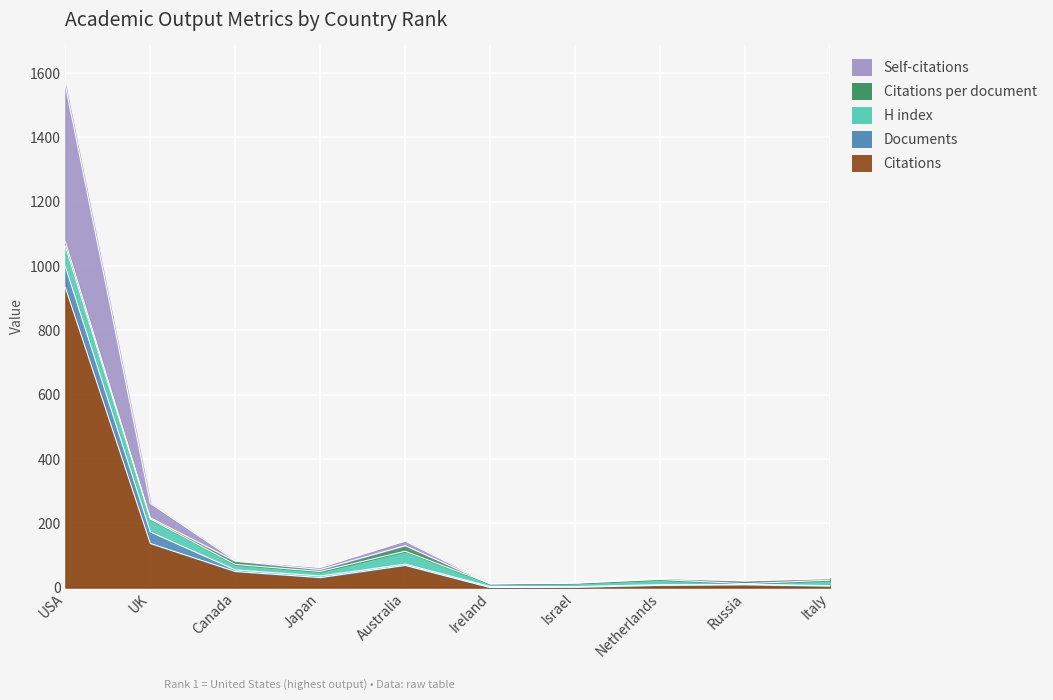

Where does the Citations series first go above 31?

5